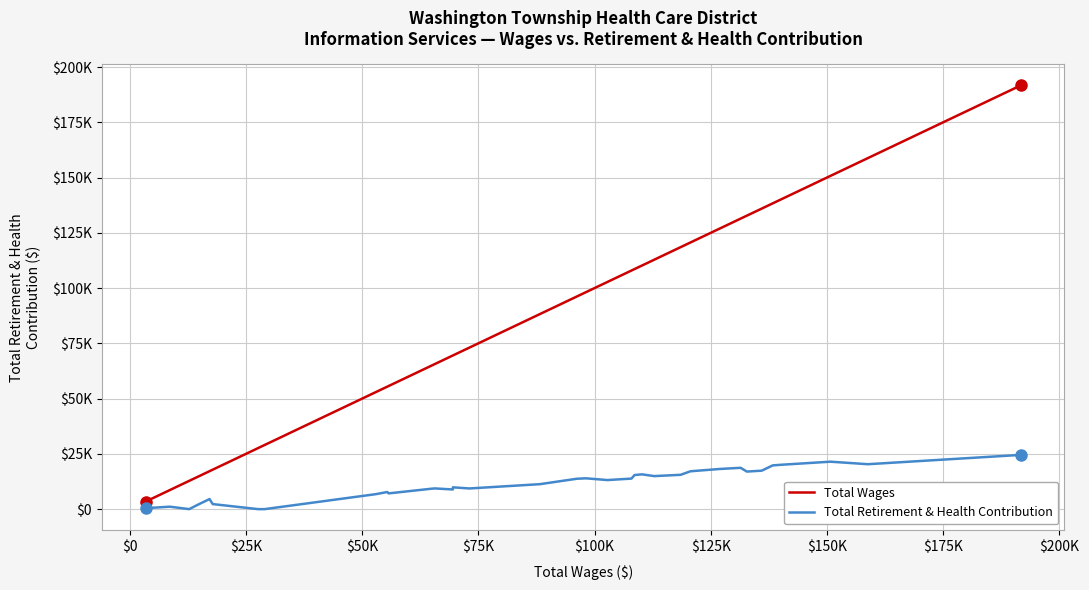

At which label does Total Retirement & Health Contribution reach its minimum?

$25K